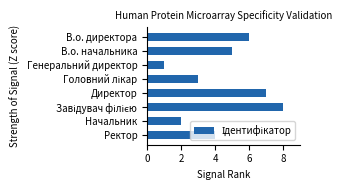

Does the chart contain any negative values?

No